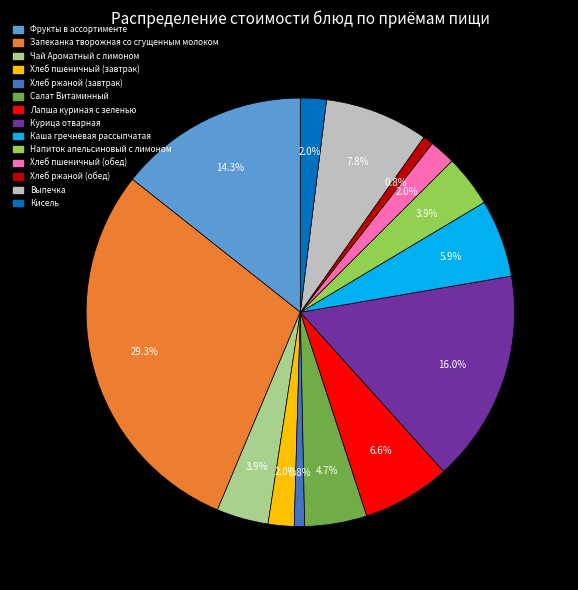

What is the ratio of the value at Фрукты в ассортименте to the value at Запеканка творожная со сгущенным молоком?

0.5